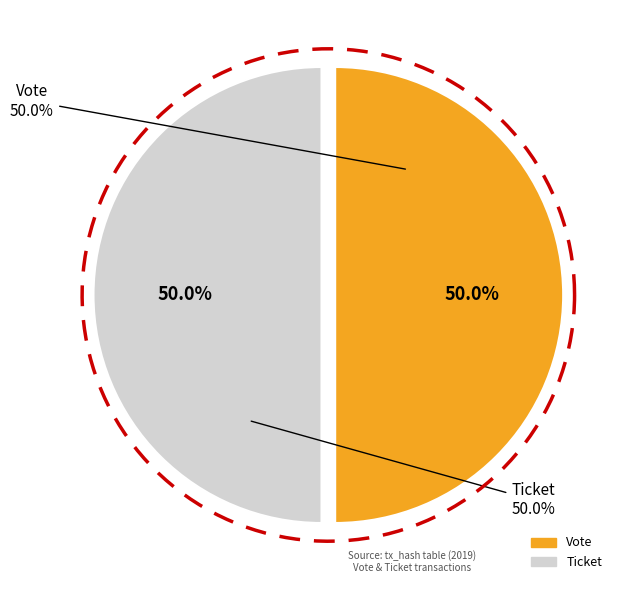

To the nearest percent, what is the average slice percentage?

50%